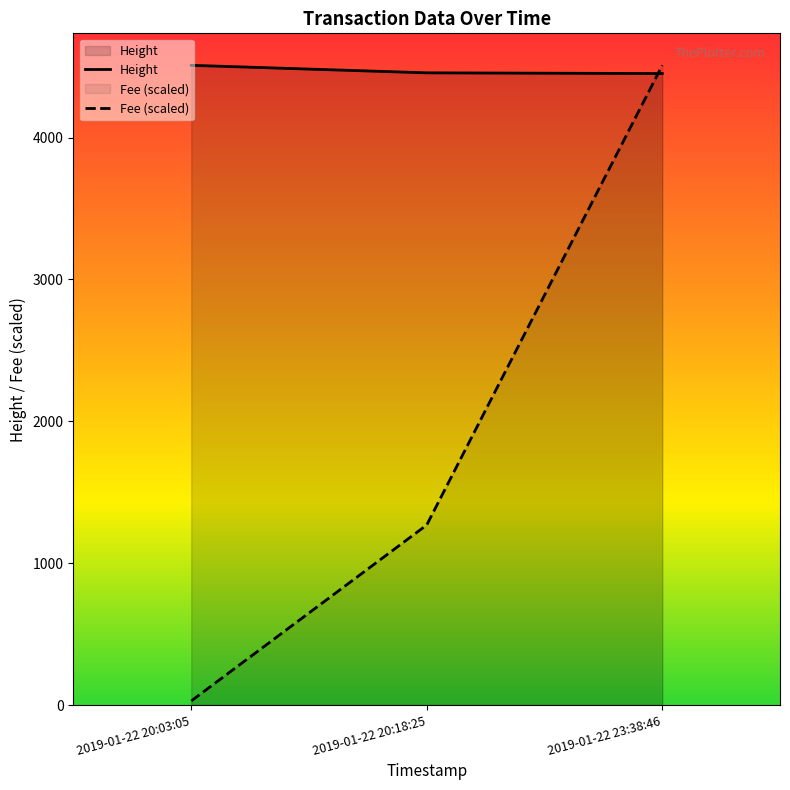

Which series has the widest spread of values?

Fee (scaled)